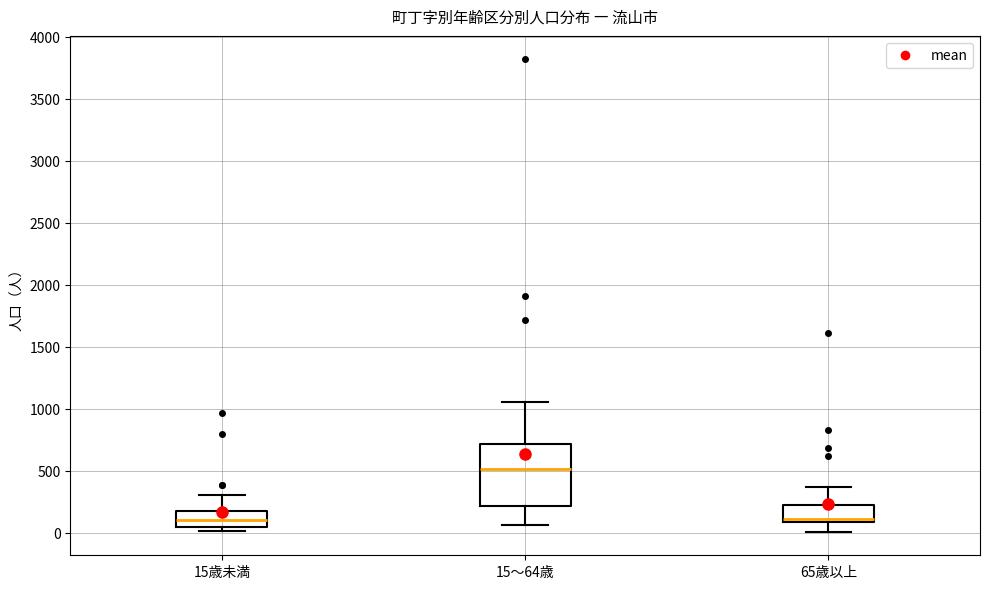

Which box's median line is the highest?

15～64歳